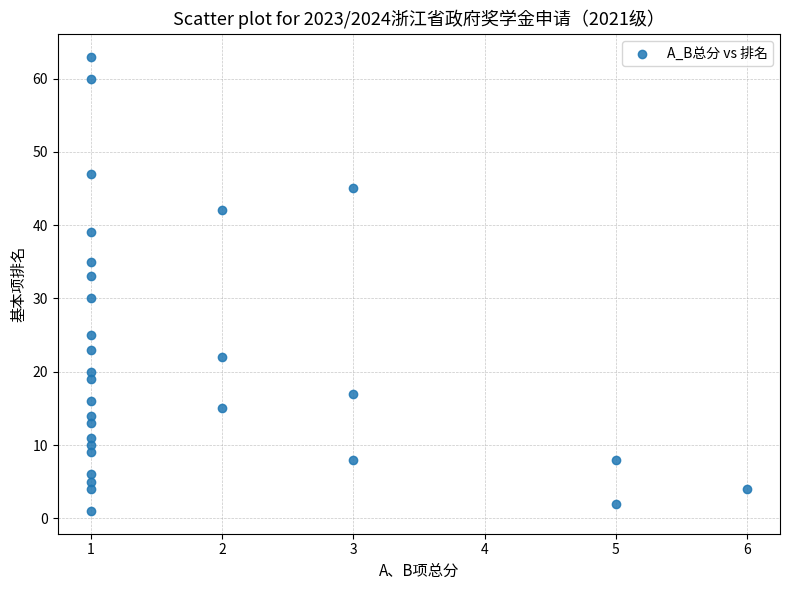

What Y value in the scatter plot is closest to 32?

33